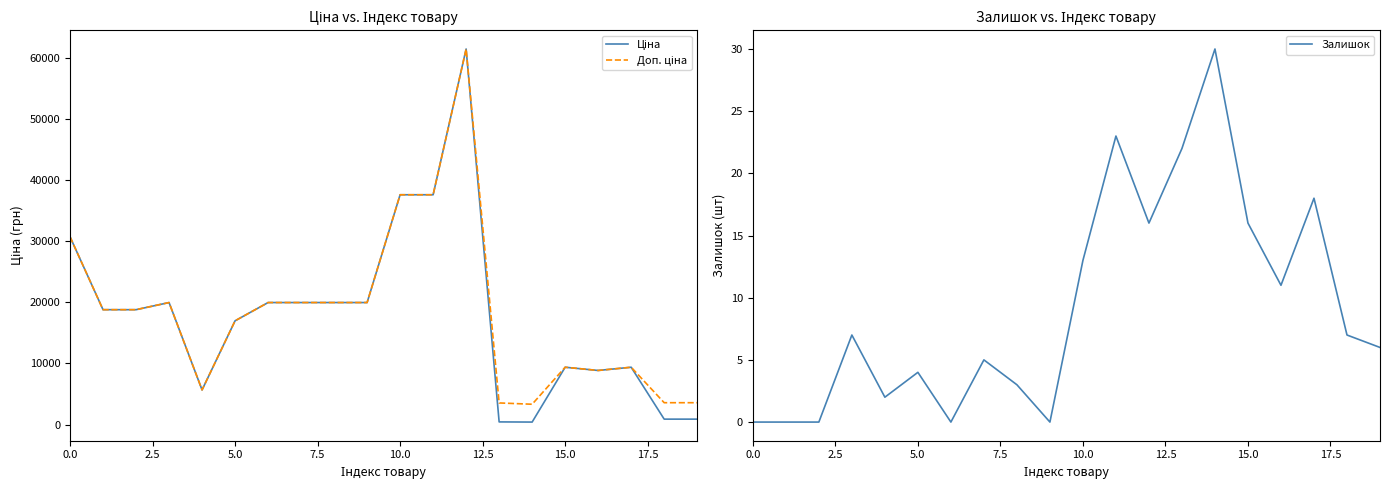

How many interior local peaks does the Ціна series have?

4